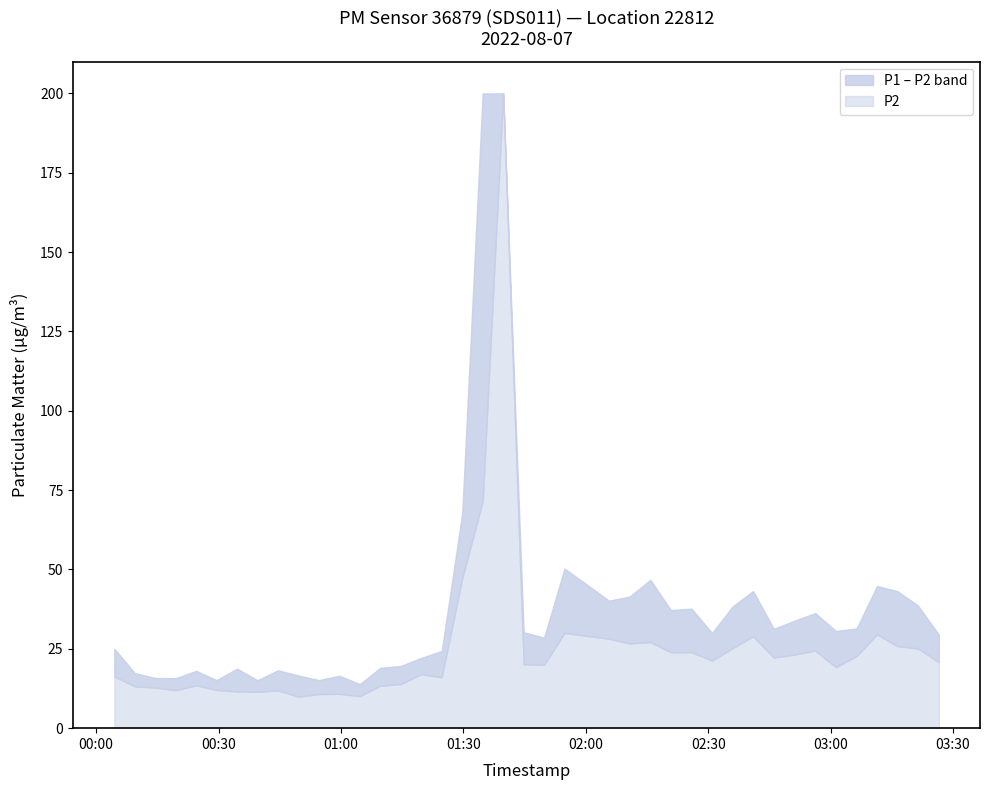

Reading left to right, list all the values displayed in this chart.

P1: 25.0	17.4	15.8	15.8	18.1	15.2	18.8	15.1	18.2	16.6	15.2	16.5	13.9	19.0	19.6	22.1	24.3	67.7	418.7	1999.9	30.2	28.5	50.3	40.2	41.5	46.8	37.2	37.7	30.0	38.4	43.2	31.3	33.9	36.3	30.6	31.4	44.8	43.1	38.6	29.5
P2: 16.3	13.2	12.8	11.9	13.5	12.0	11.6	11.4	11.9	9.9	10.7	10.8	10.1	13.4	13.9	17.0	16.1	47.2	71.6	999.9	20.1	20.0	30.0	28.2	26.7	27.1	23.9	23.9	21.3	25.2	28.9	22.2	23.2	24.4	19.2	22.8	29.6	25.9	25.1	20.8